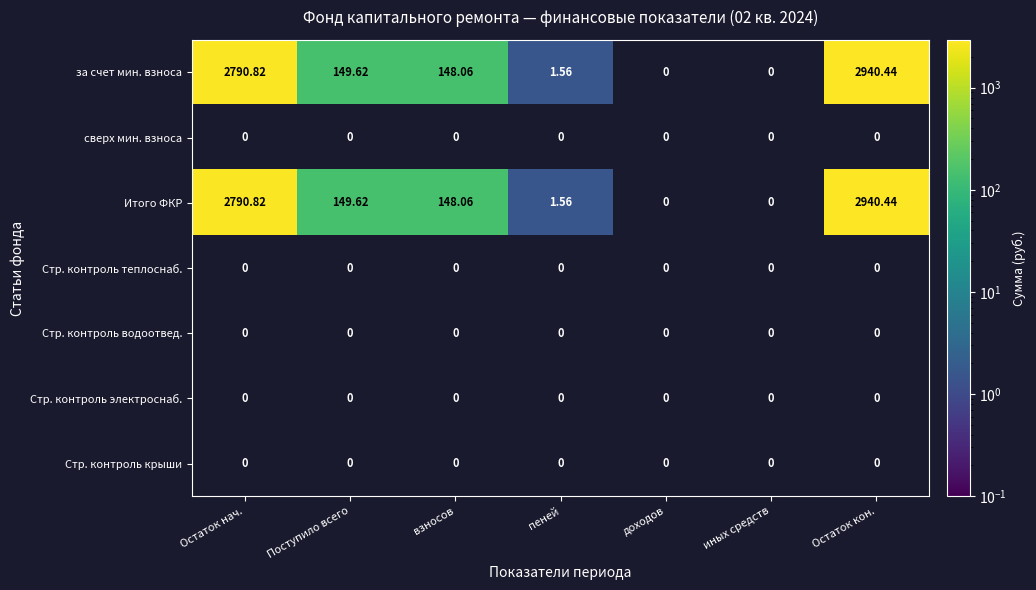

At which label does Итого ФКР first exceed 148?

Остаток нач.